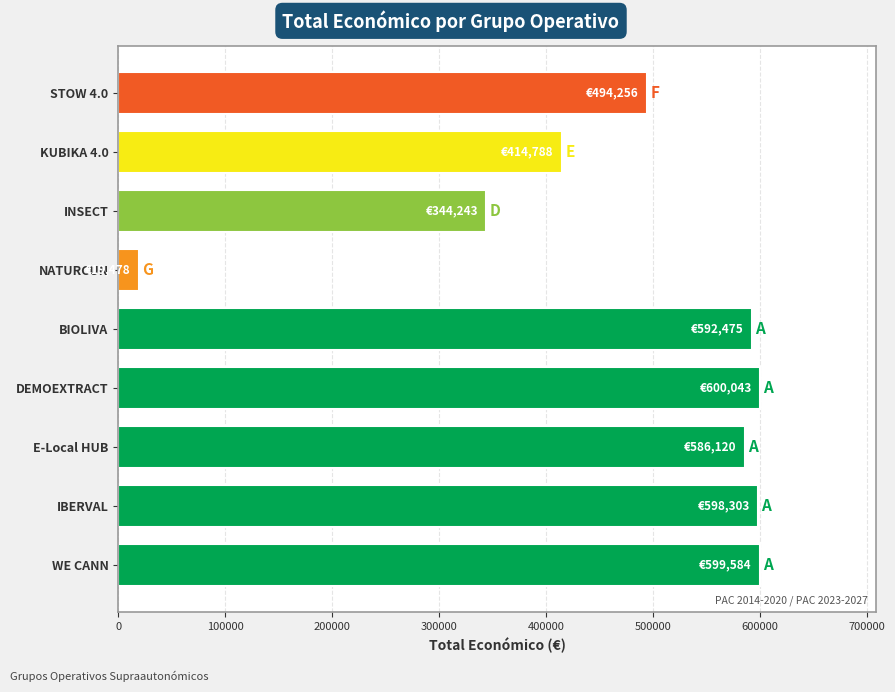

Is it true that the value at E-Local HUB is 586120?

True